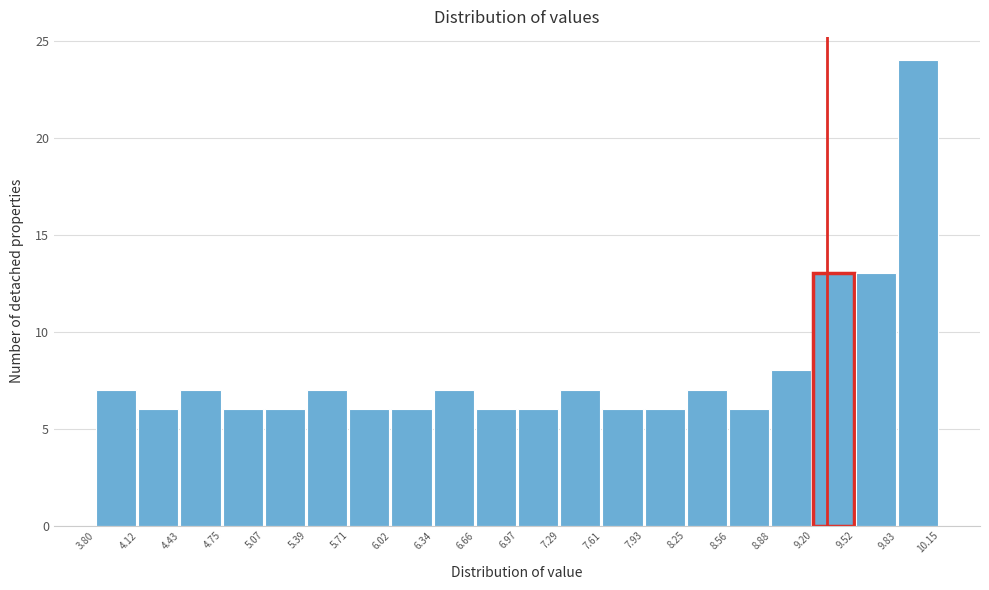

Reading left to right, list every bar in this chart as the range it spans on the x-axis followed by its height. The values are not printed on the chart, so give them approximately, as read against the axis.

3.80 to 4.12: 7
4.12 to 4.43: 6
4.43 to 4.75: 7
4.75 to 5.07: 6
5.07 to 5.39: 6
5.39 to 5.71: 7
5.71 to 6.02: 6
6.02 to 6.34: 6
6.34 to 6.66: 7
6.66 to 6.97: 6
6.97 to 7.29: 6
7.29 to 7.61: 7
7.61 to 7.93: 6
7.93 to 8.25: 6
8.25 to 8.56: 7
8.56 to 8.88: 6
8.88 to 9.20: 8
9.20 to 9.52: 13
9.52 to 9.83: 13
9.83 to 10.15: 24